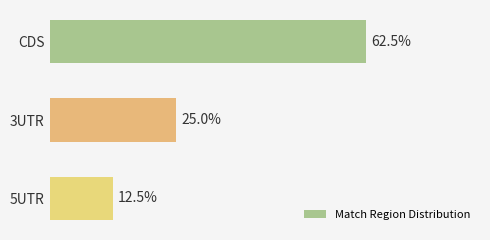

Which category has the lowest value across all series?

5UTR